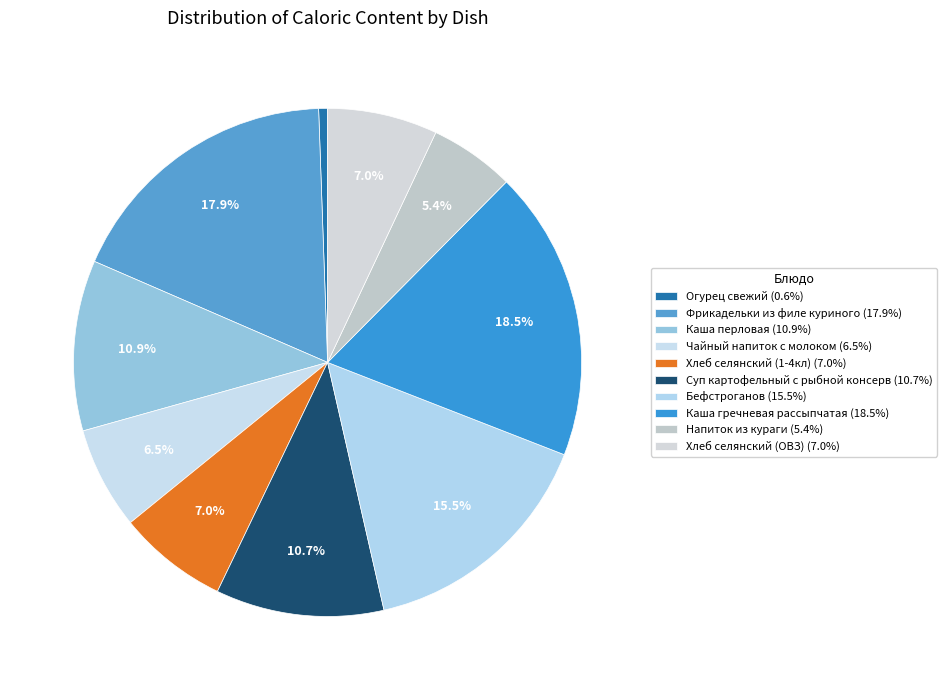

To the nearest percent, what percentage of the pie is Чайный напиток с молоком?

7%